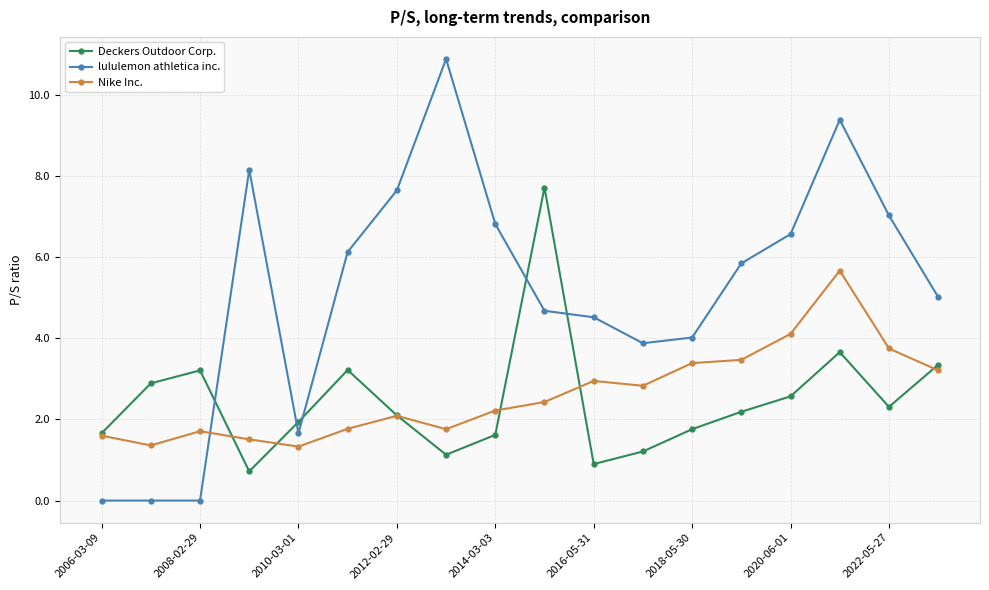

What is the value of the Deckers Outdoor Corp. point at the 9th from the left?

1.6